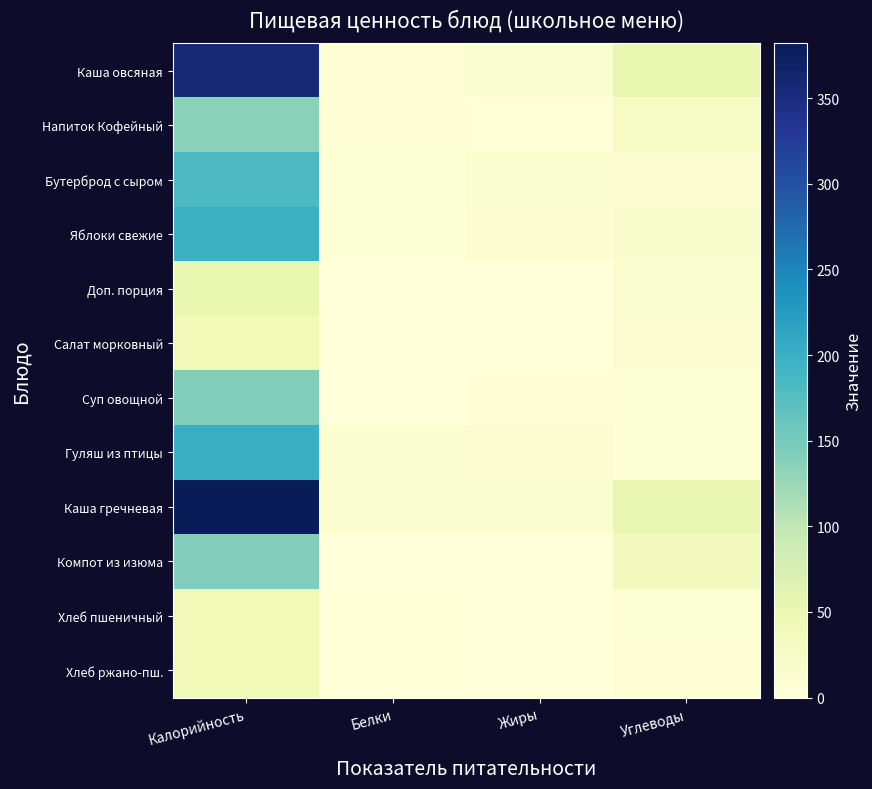

At how many categories does at least one series exceed 164?

1